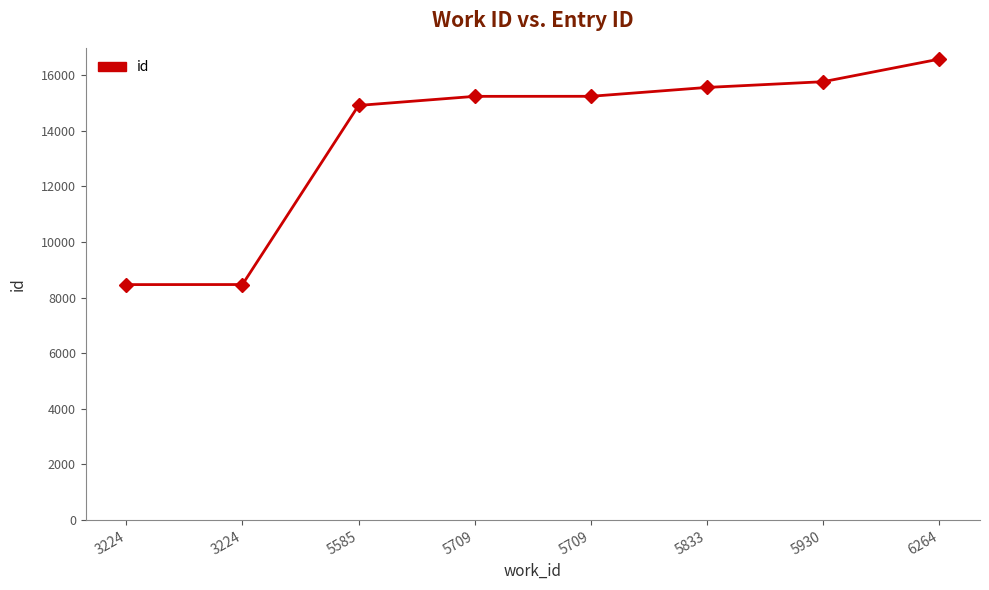

What is the smallest value displayed?

8466